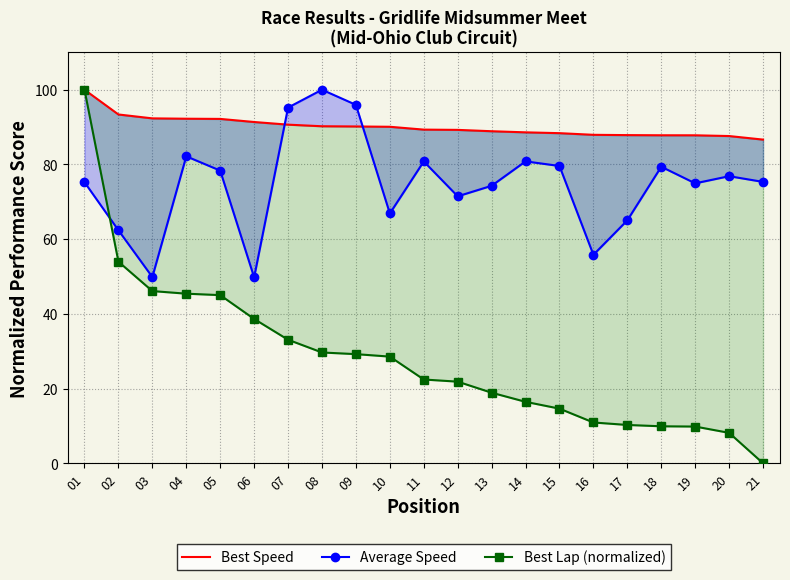

What is the value of the Average Speed point at the 16th from the left?

55.8